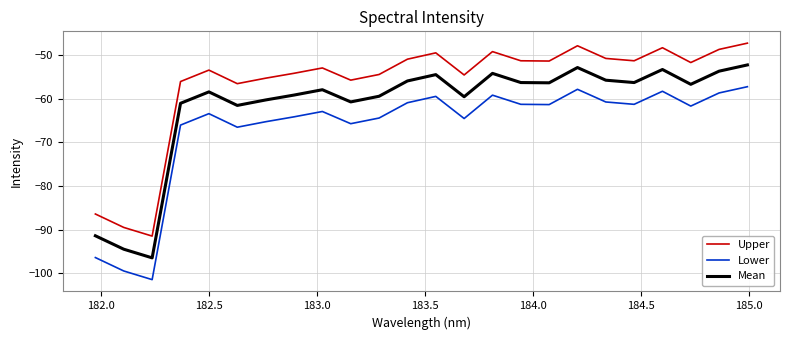

True or false: Mean has more than 0 points higher than both neighbors.

True